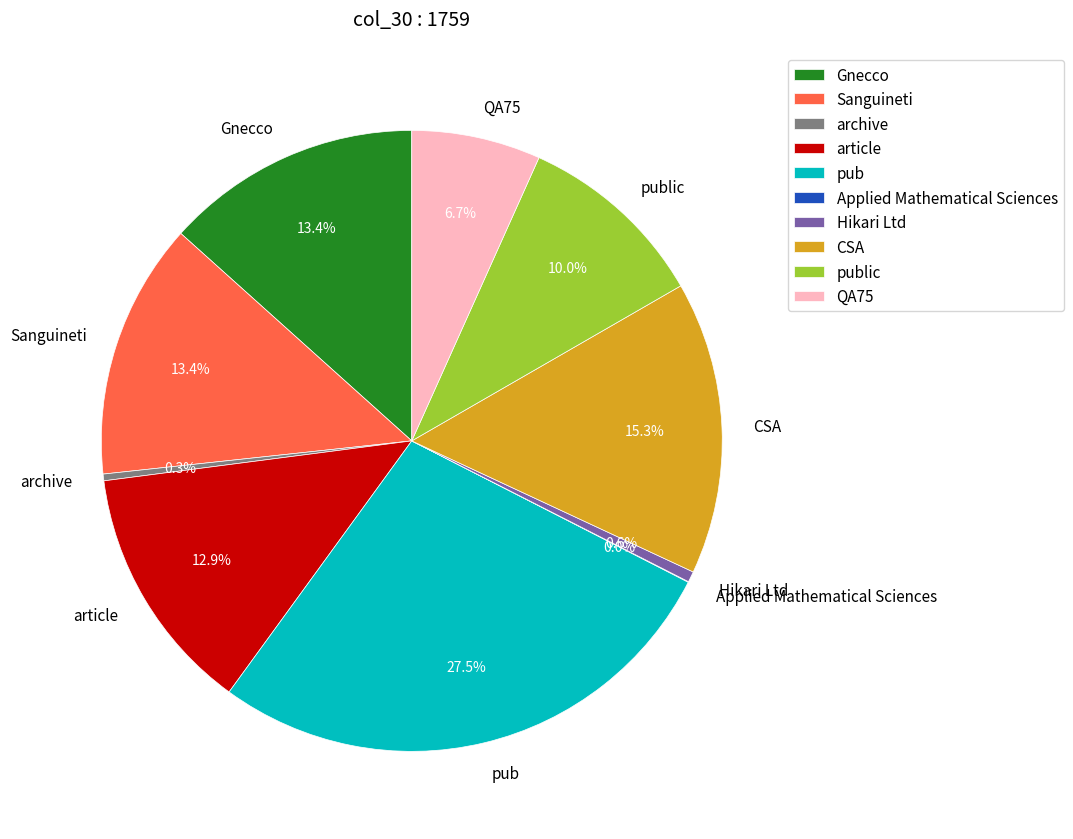

To the nearest percent, what is the difference between the largest and smallest slice percentages?

27%